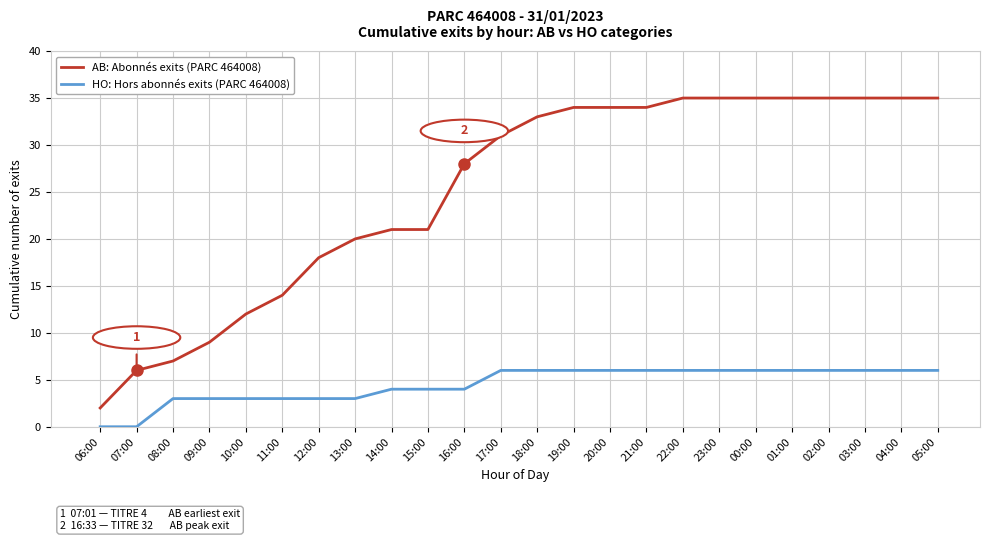

How many categories are shown in the chart?

24